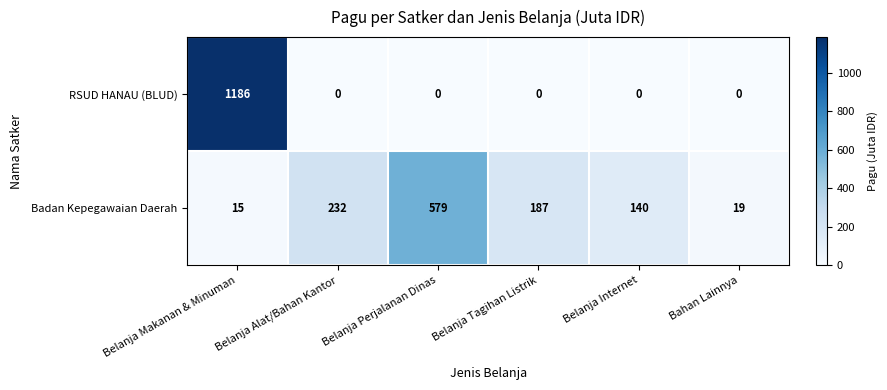

The value of Badan Kepegawaian Daerah at Belanja Perjalanan Dinas is 196. True or false?

False